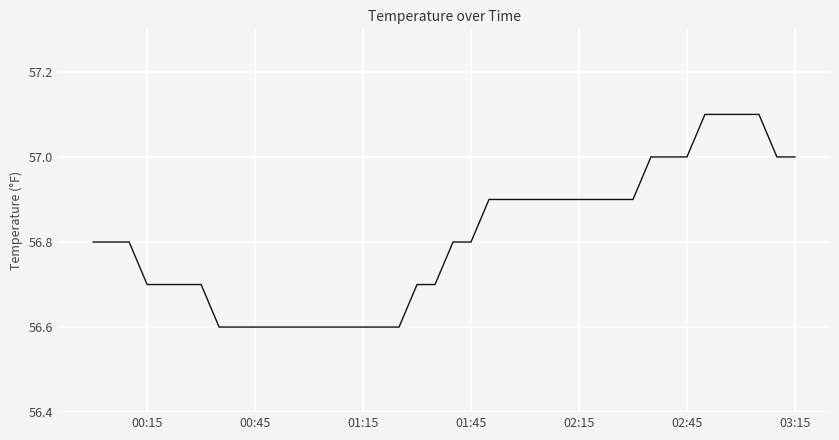

What is the difference between the maximum and minimum values?

0.5